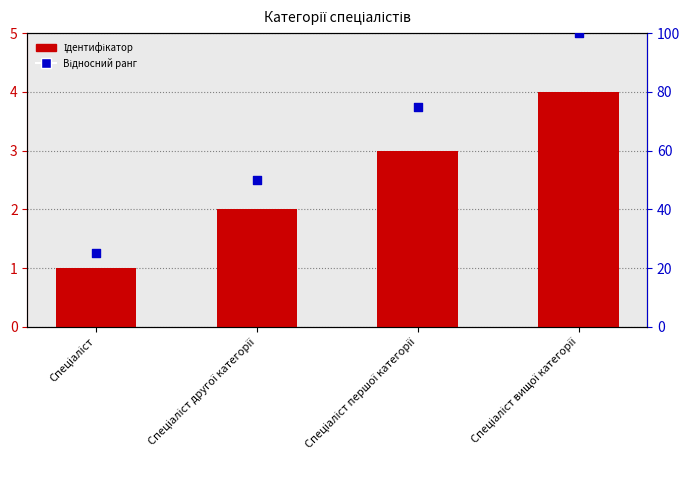

Is the value of Відносний ранг at Спеціаліст першої категорії greater than the value of Ідентифікатор at Спеціаліст вищої категорії?

Yes